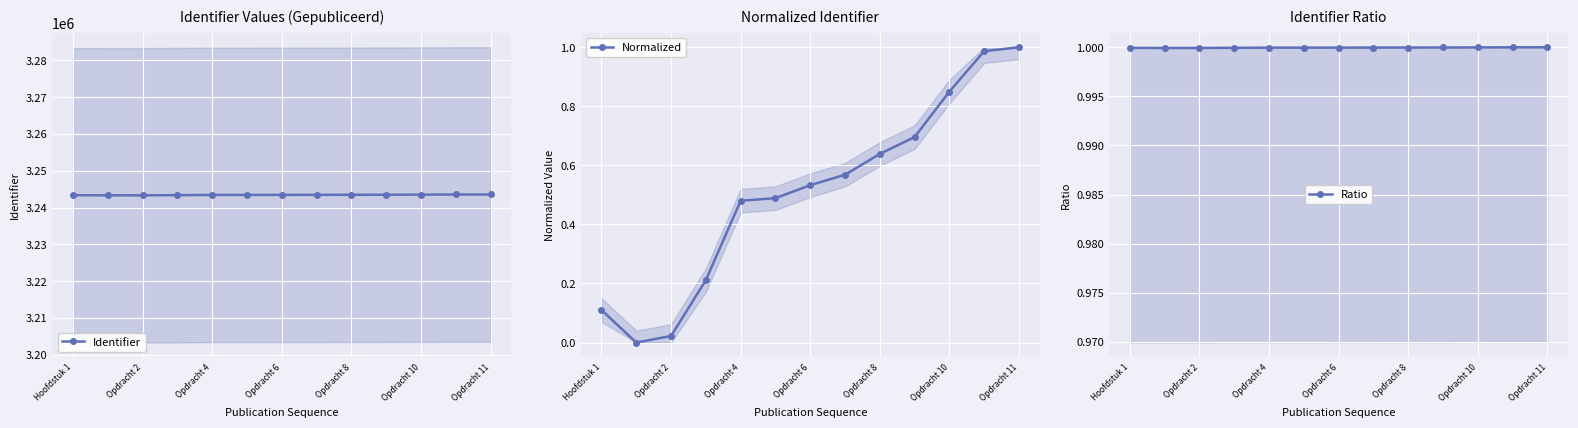

What is the value of the Identifier point at the 3rd from the left?

3243336.0